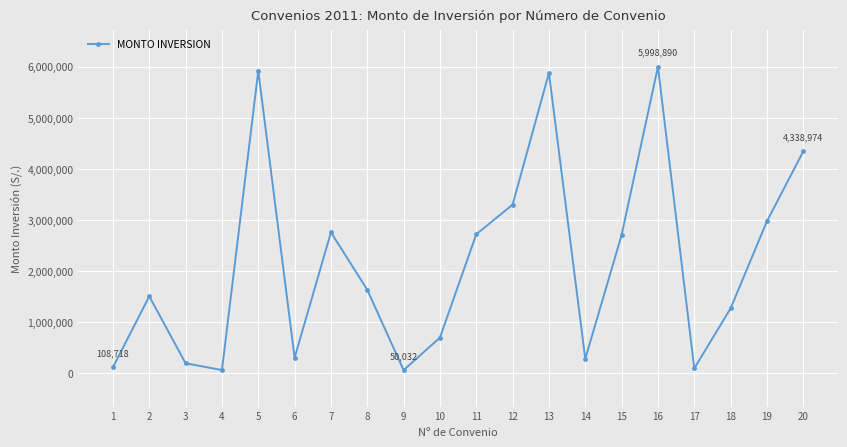

What is the sum of all values?

42687800